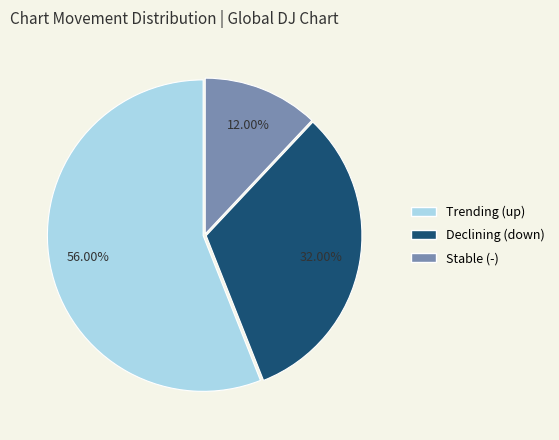

Is there a majority slice in this chart?

Yes